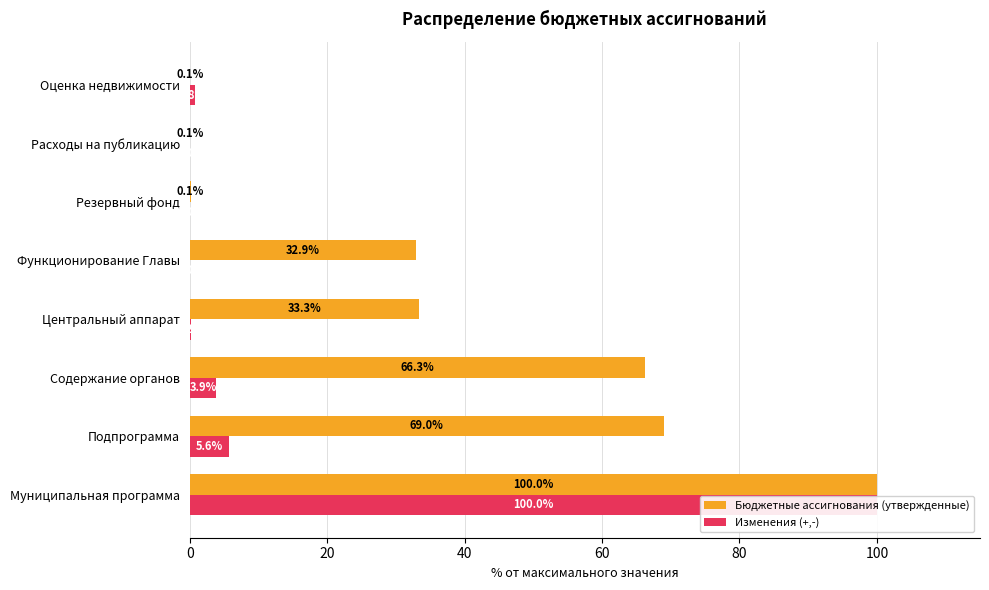

What are all the series names shown in the legend?

Бюджетные ассигнования (утвержденные), Изменения (+,-)